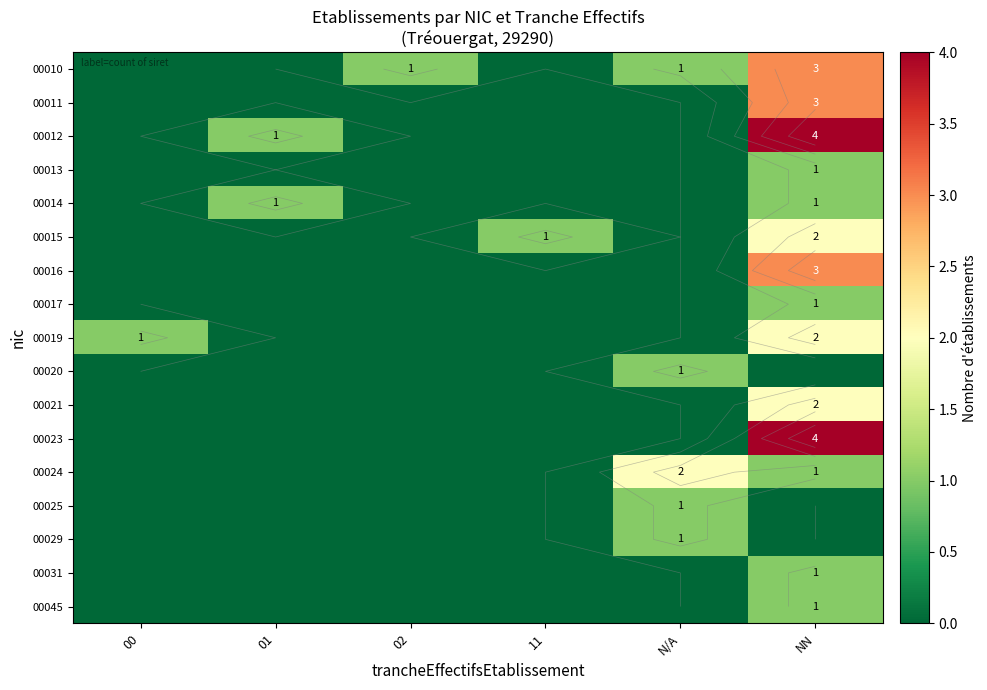

List the labels in order of 00014 value, largest first.

01, NN, 00, 02, 11, N/A